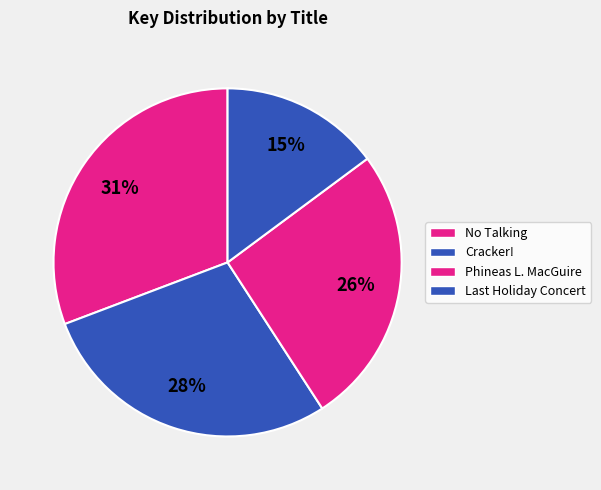

How many slices are in this pie chart?

4